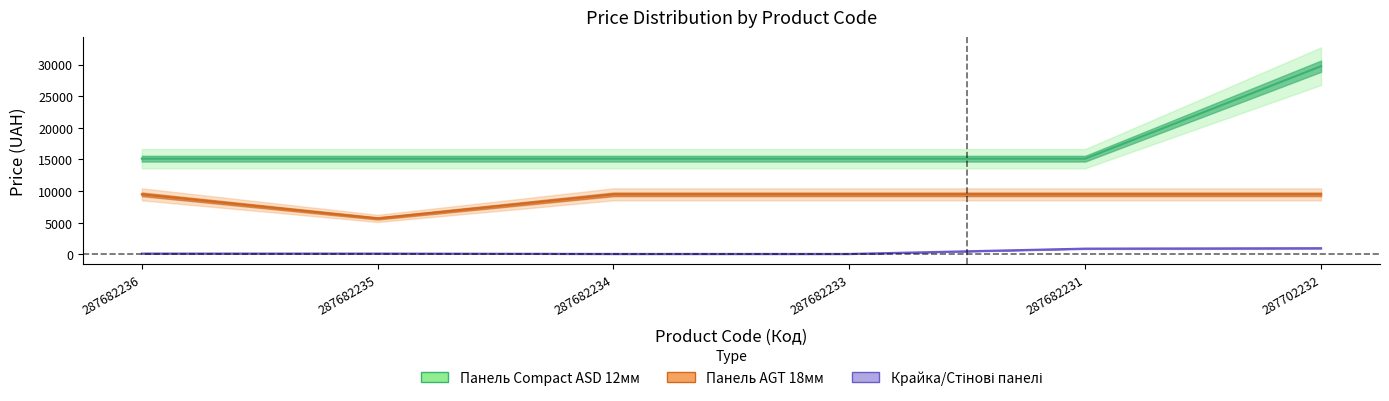

Is this an area chart (filled region under the line)?

No